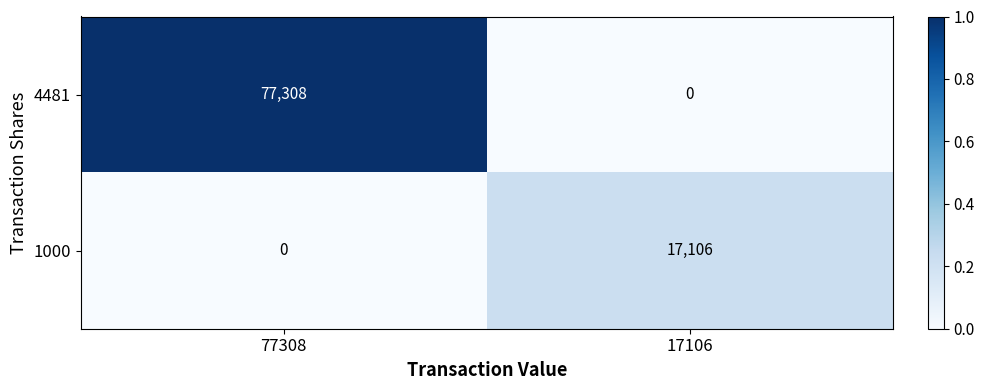

Rank the series at 77308 from highest to lowest value.

4481, 1000